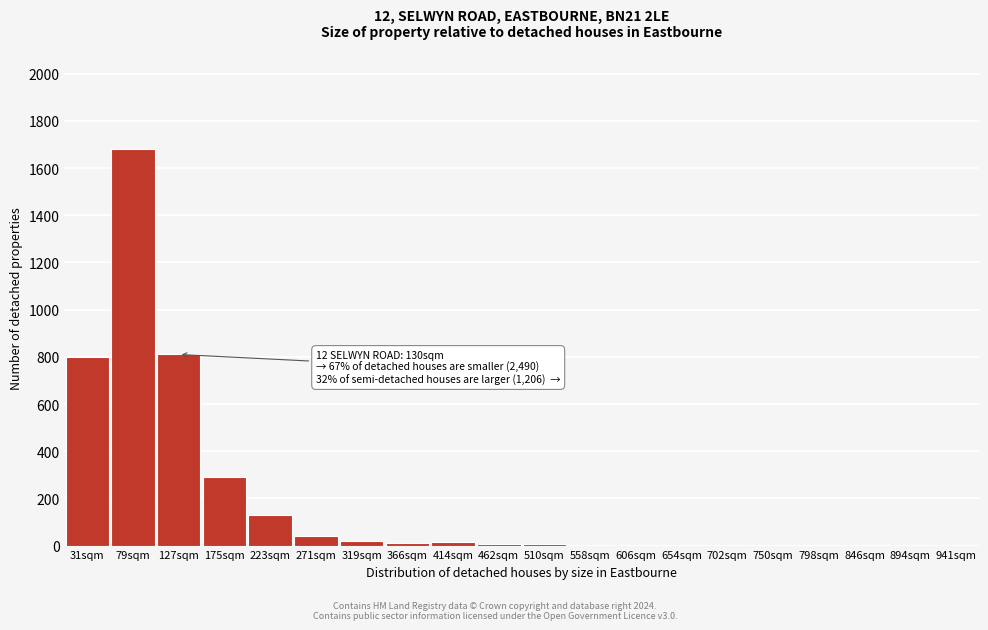

The value at 175sqm is 495. True or false?

False